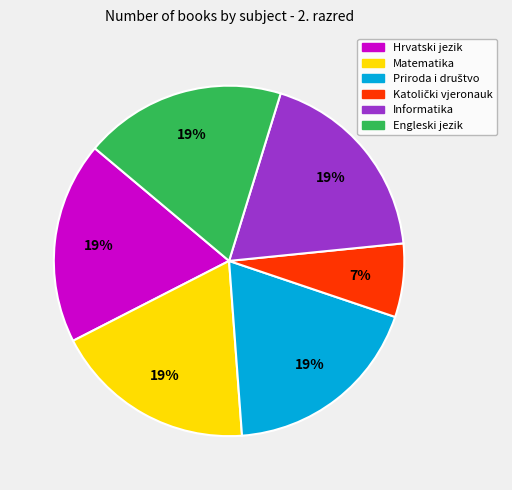

To the nearest percent, what is the difference between the largest and smallest slice percentages?

12%